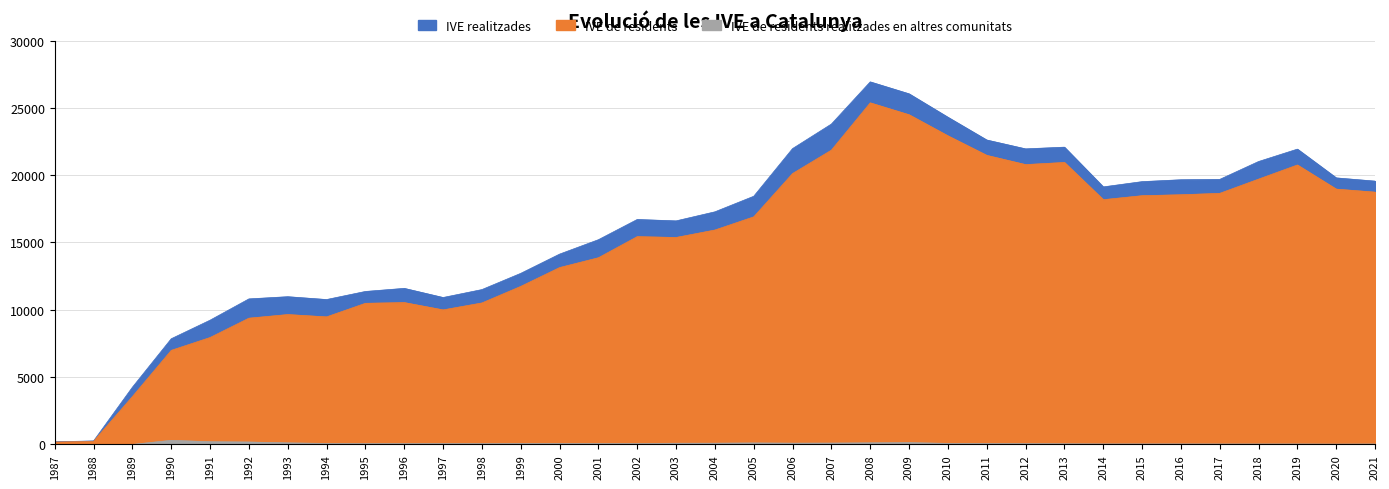

Which has a higher value, 2006 or 1988?

2006